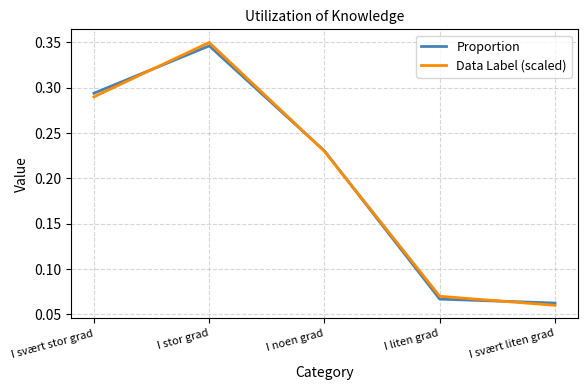

Which series has the widest spread of values?

Data Label (scaled)